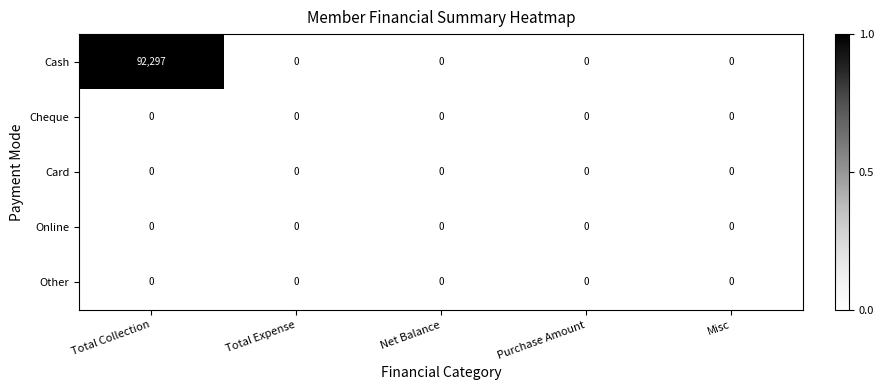

What is the sum of all Cash values?

92297